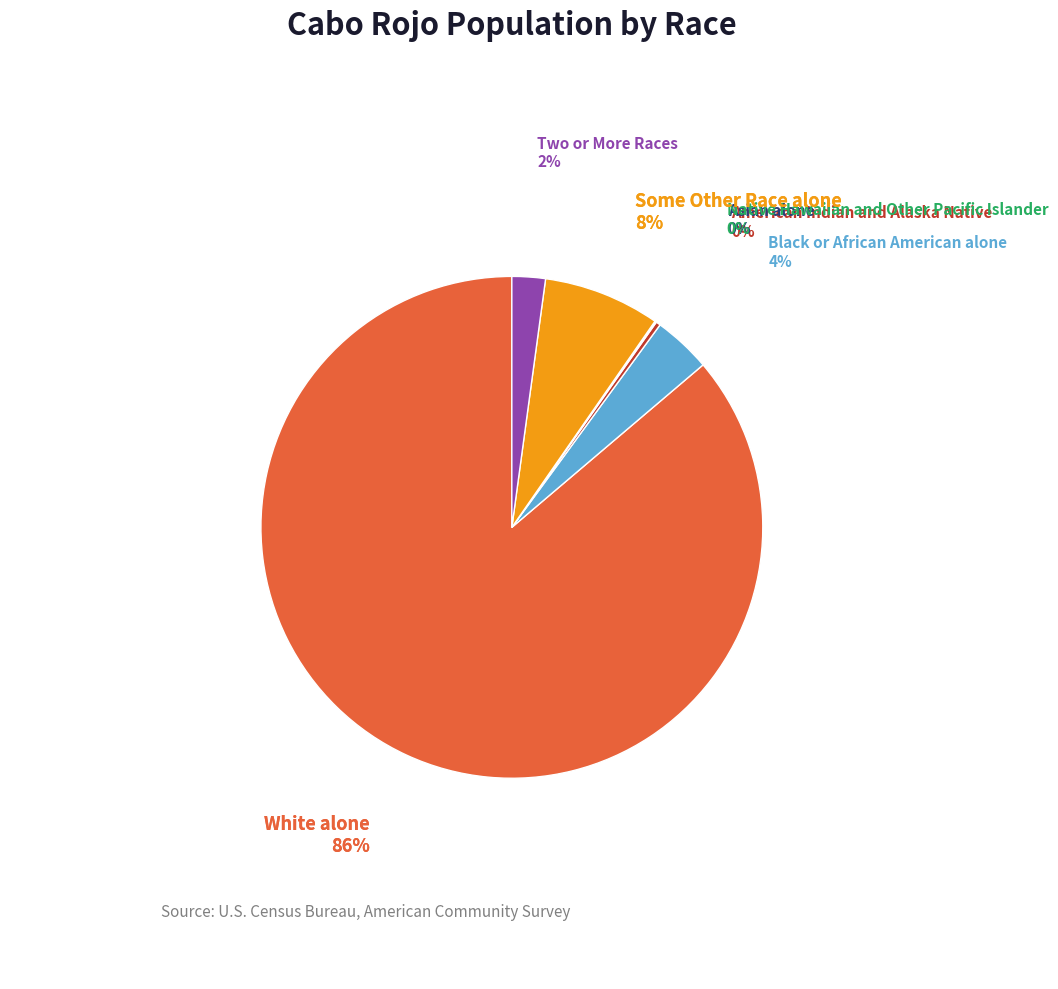

To the nearest percent, what is the difference between the largest and smallest slice percentages?

86%